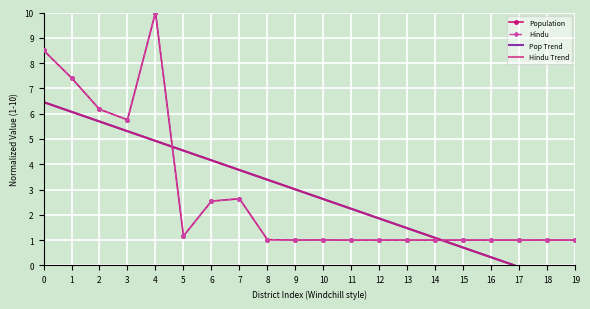

What is the value of the Population point at the 3rd from the left?

6.2